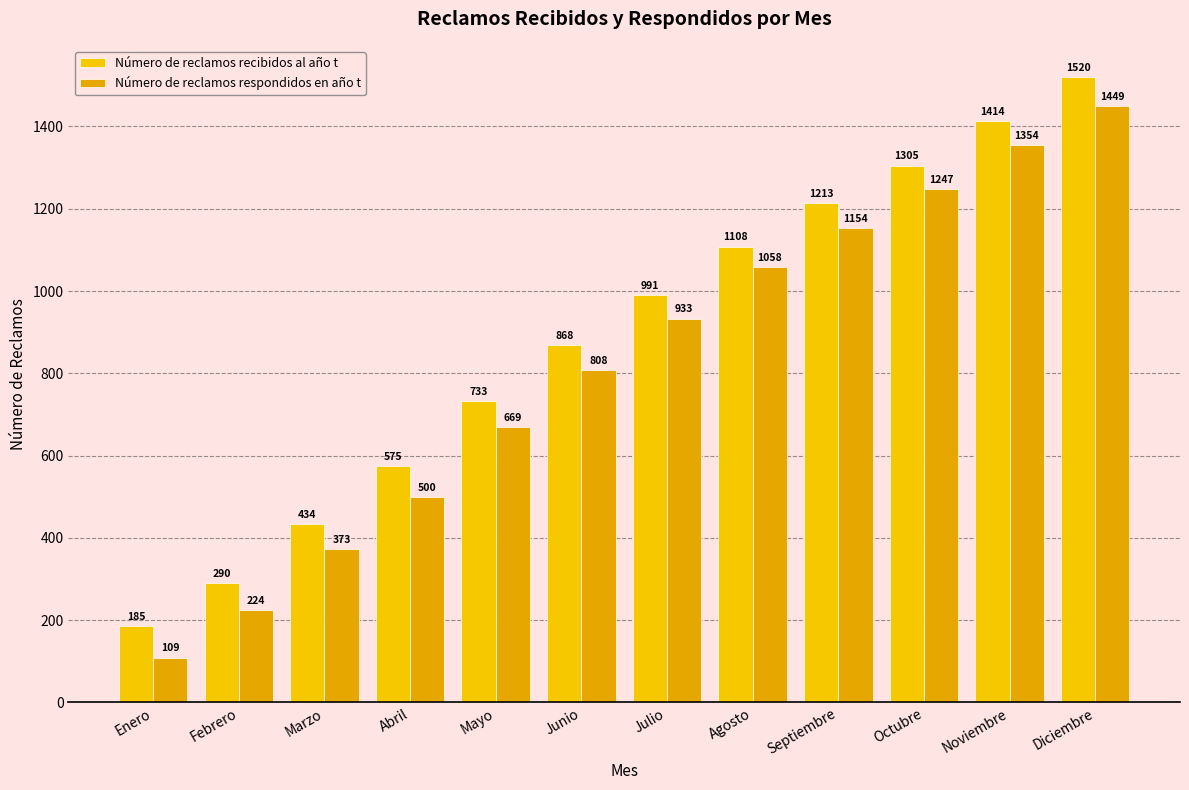

How many bars are there in each group?

2